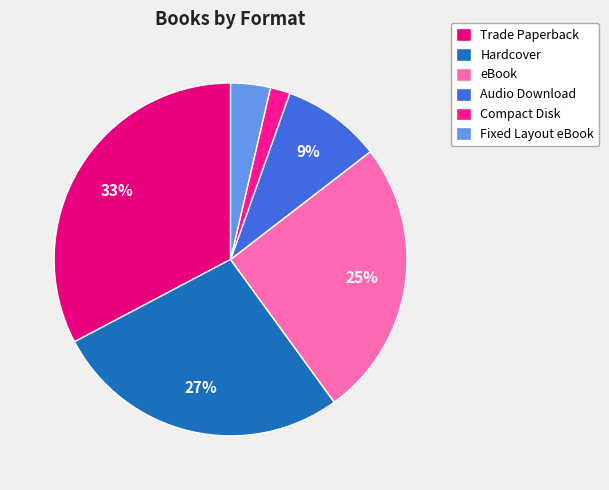

What is the largest slice in the pie chart?

Trade Paperback